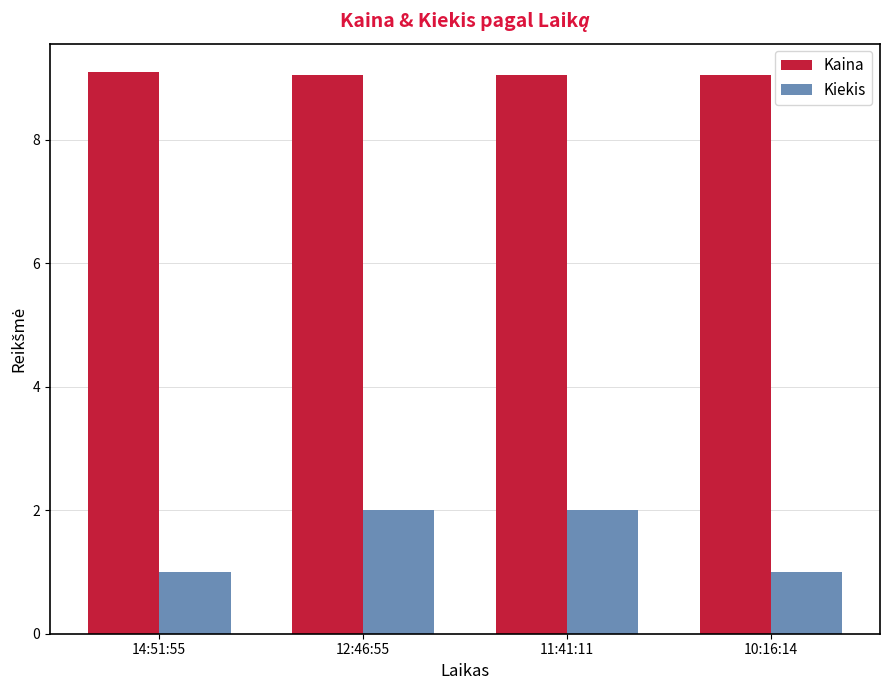

What is the approximate value of Kiekis at 14:51:55?

1.0